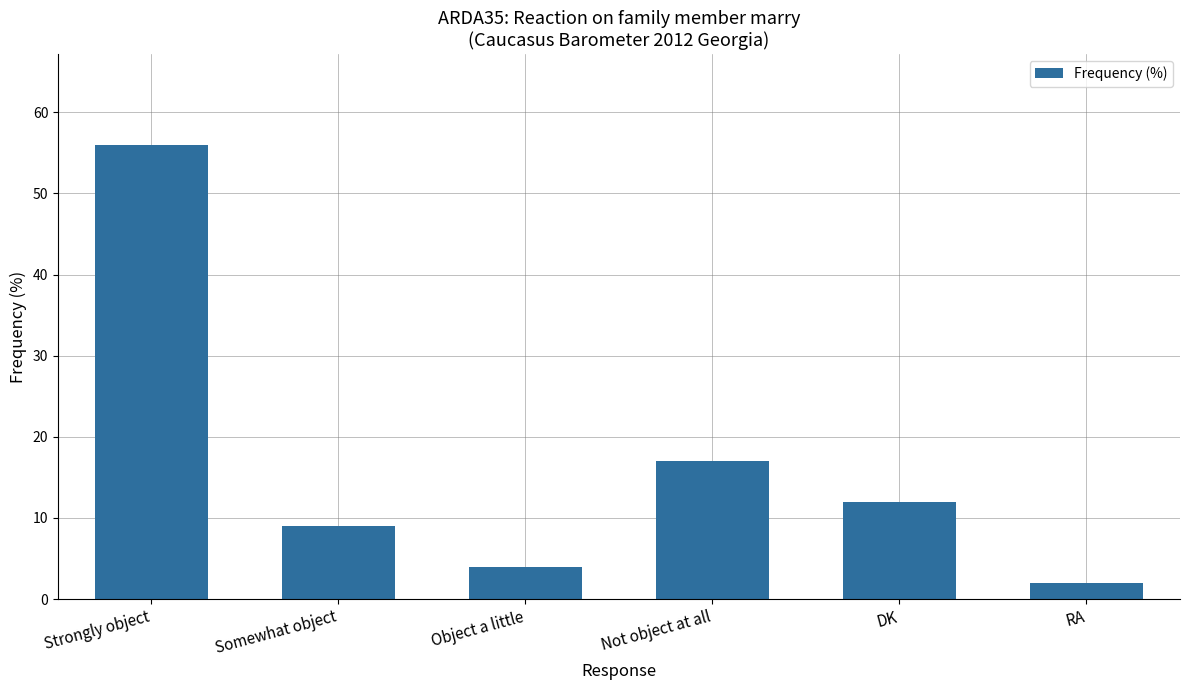

Rank the categories by value from highest to lowest.

Strongly object, Not object at all, DK, Somewhat object, Object a little, RA